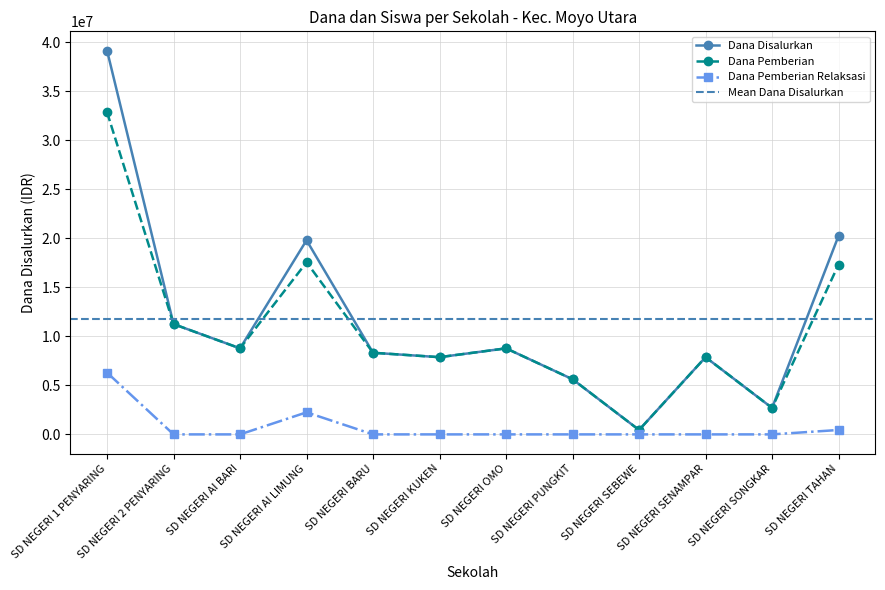

Which series has the widest spread of values?

Dana Disalurkan